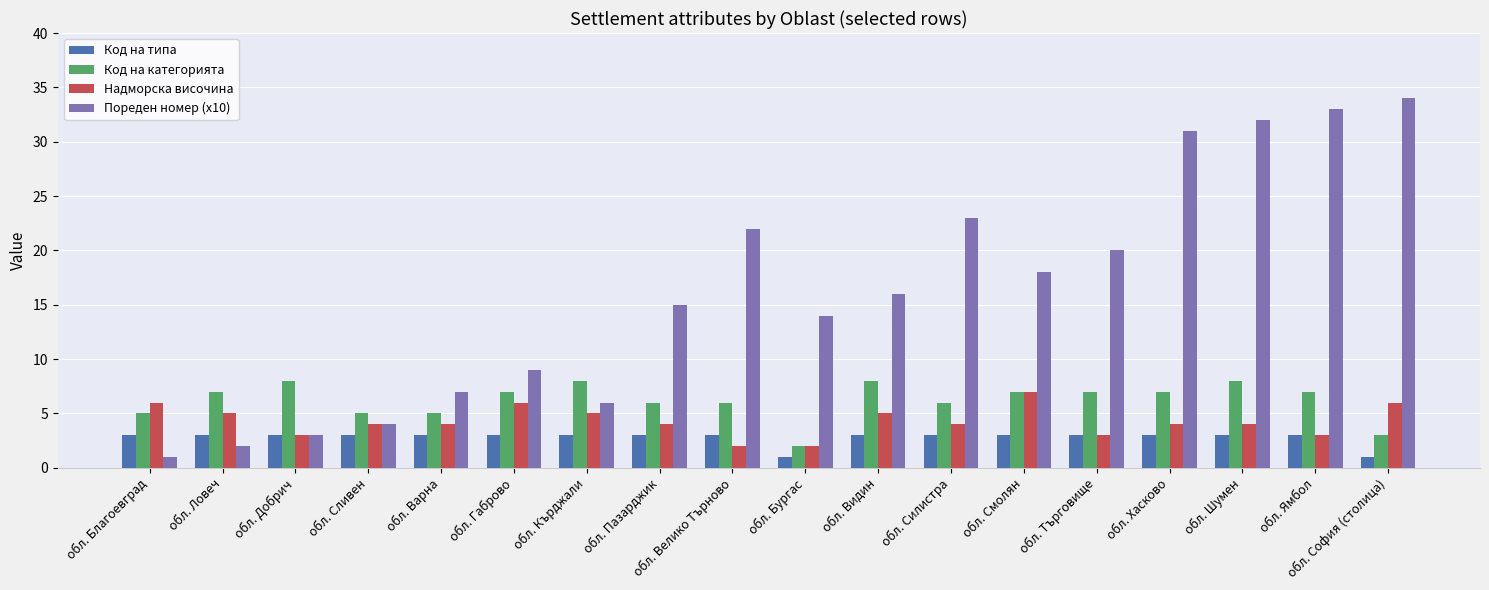

How many groups of bars are there?

18